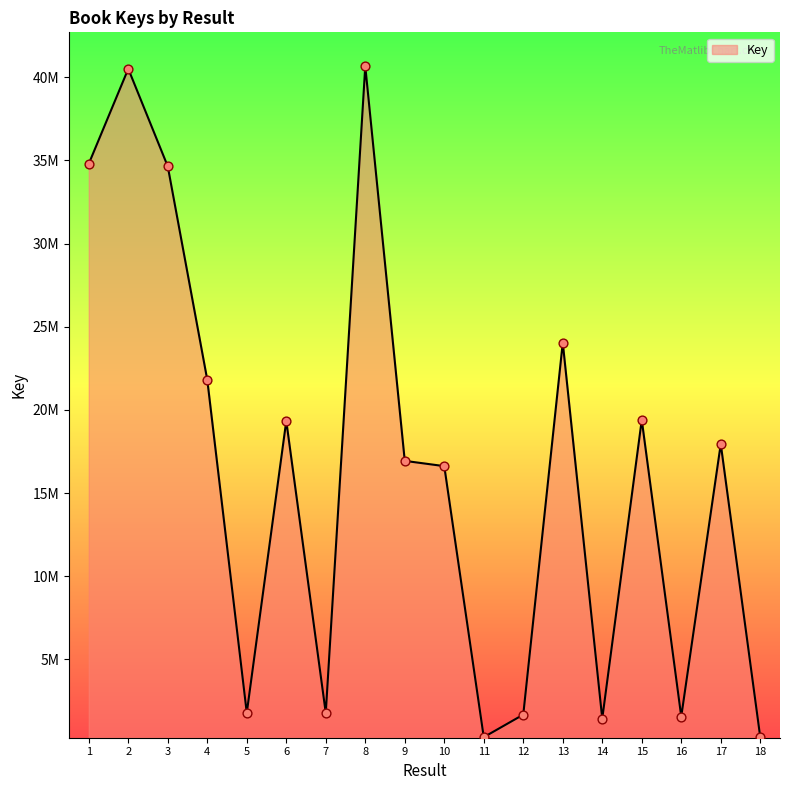

What is the change in value from 5 to 14?

-347848